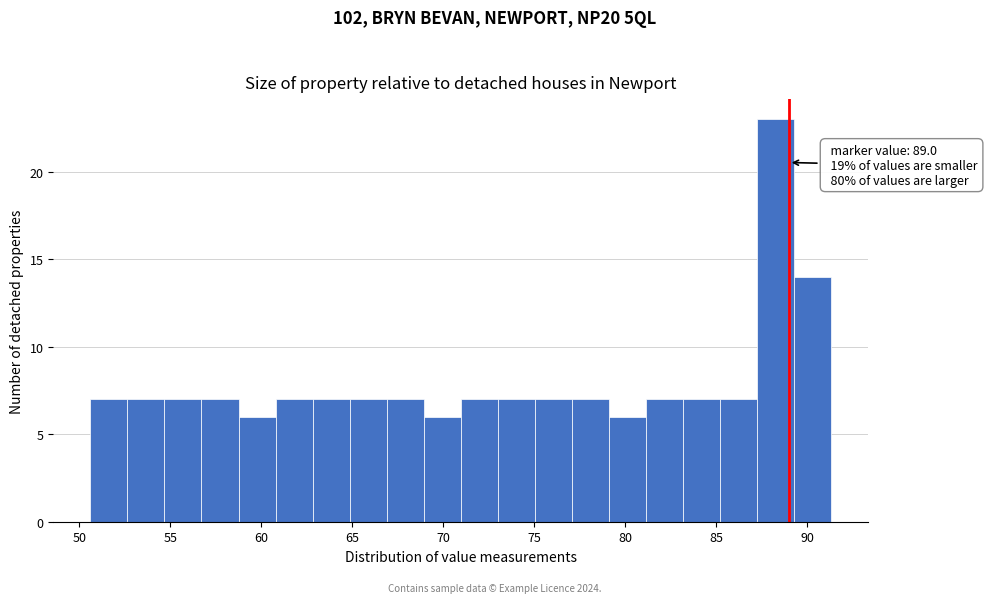

Which range on the x-axis has the tallest bar?

87.5 to 89.5